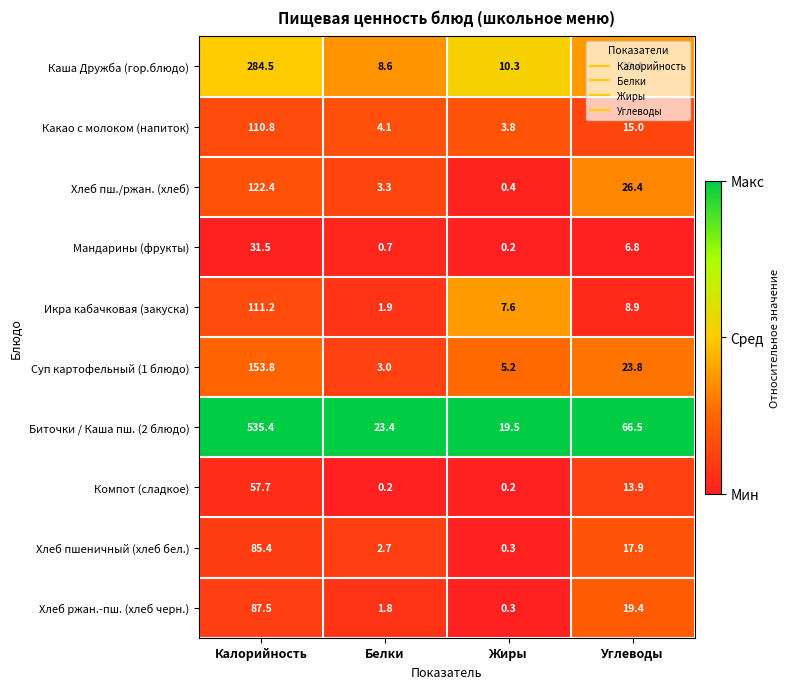

What is the total value across all series at Калорийность?

1580.2